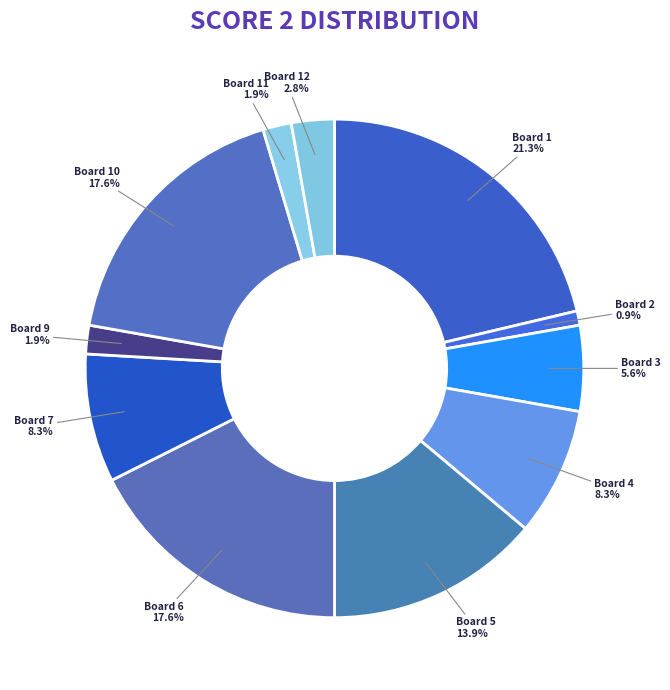

Do Board 1 and Board 10 together represent more than half of the pie?

No